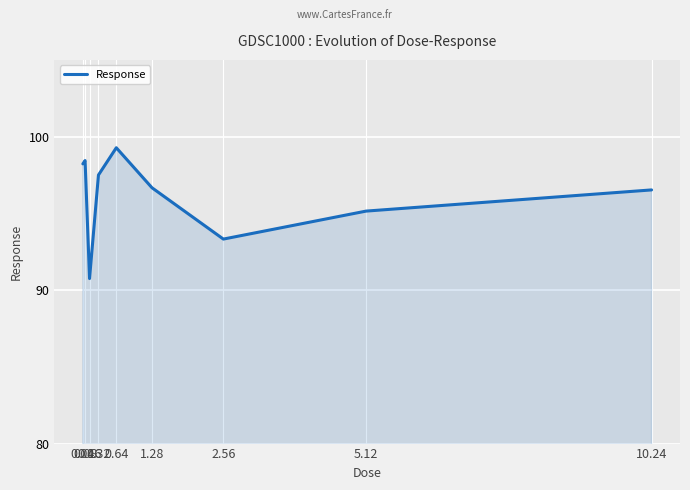

How many interior local valleys (lower than both neighbors) does the data have?

2